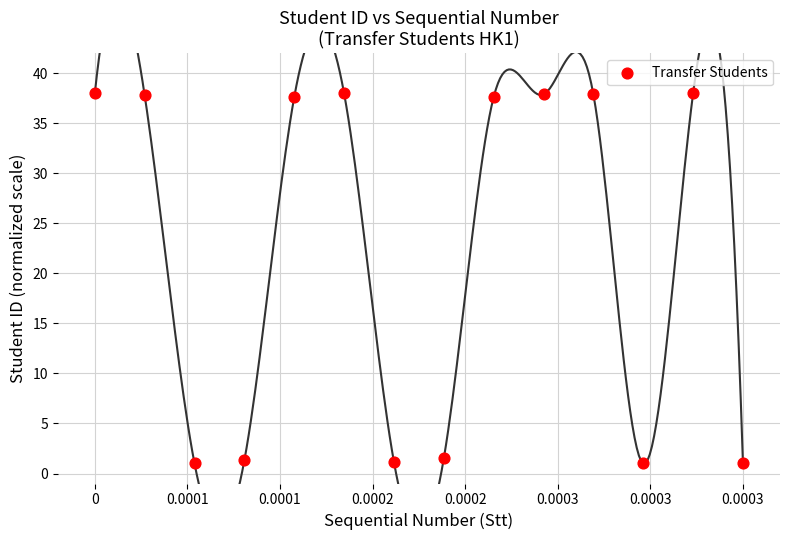

What is the range of Y values (max minus min)?

37.0